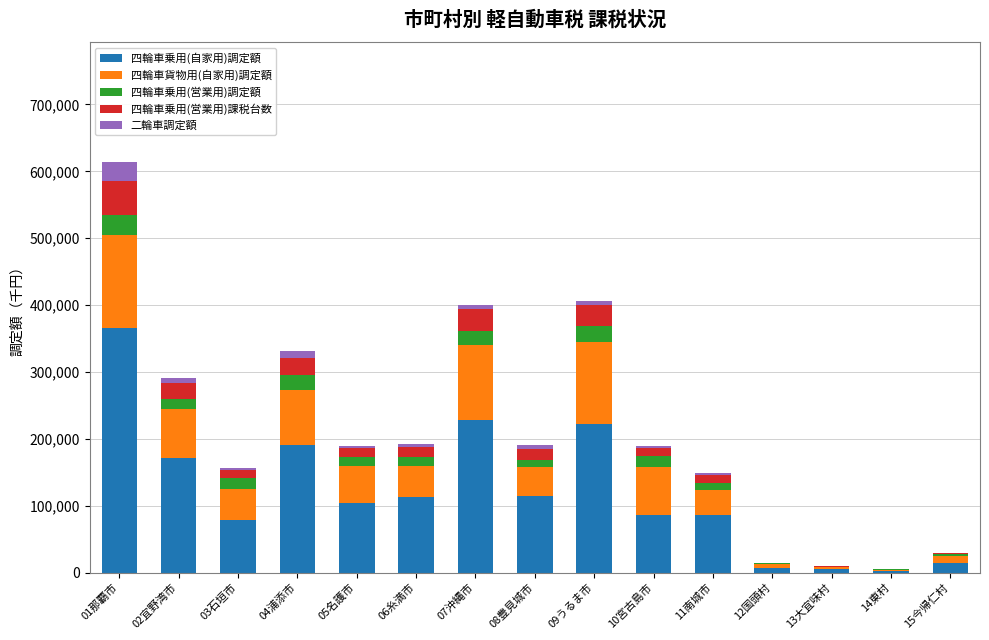

Which category has the highest value in the 四輪車乗用(自家用)調定額 series?

01那覇市